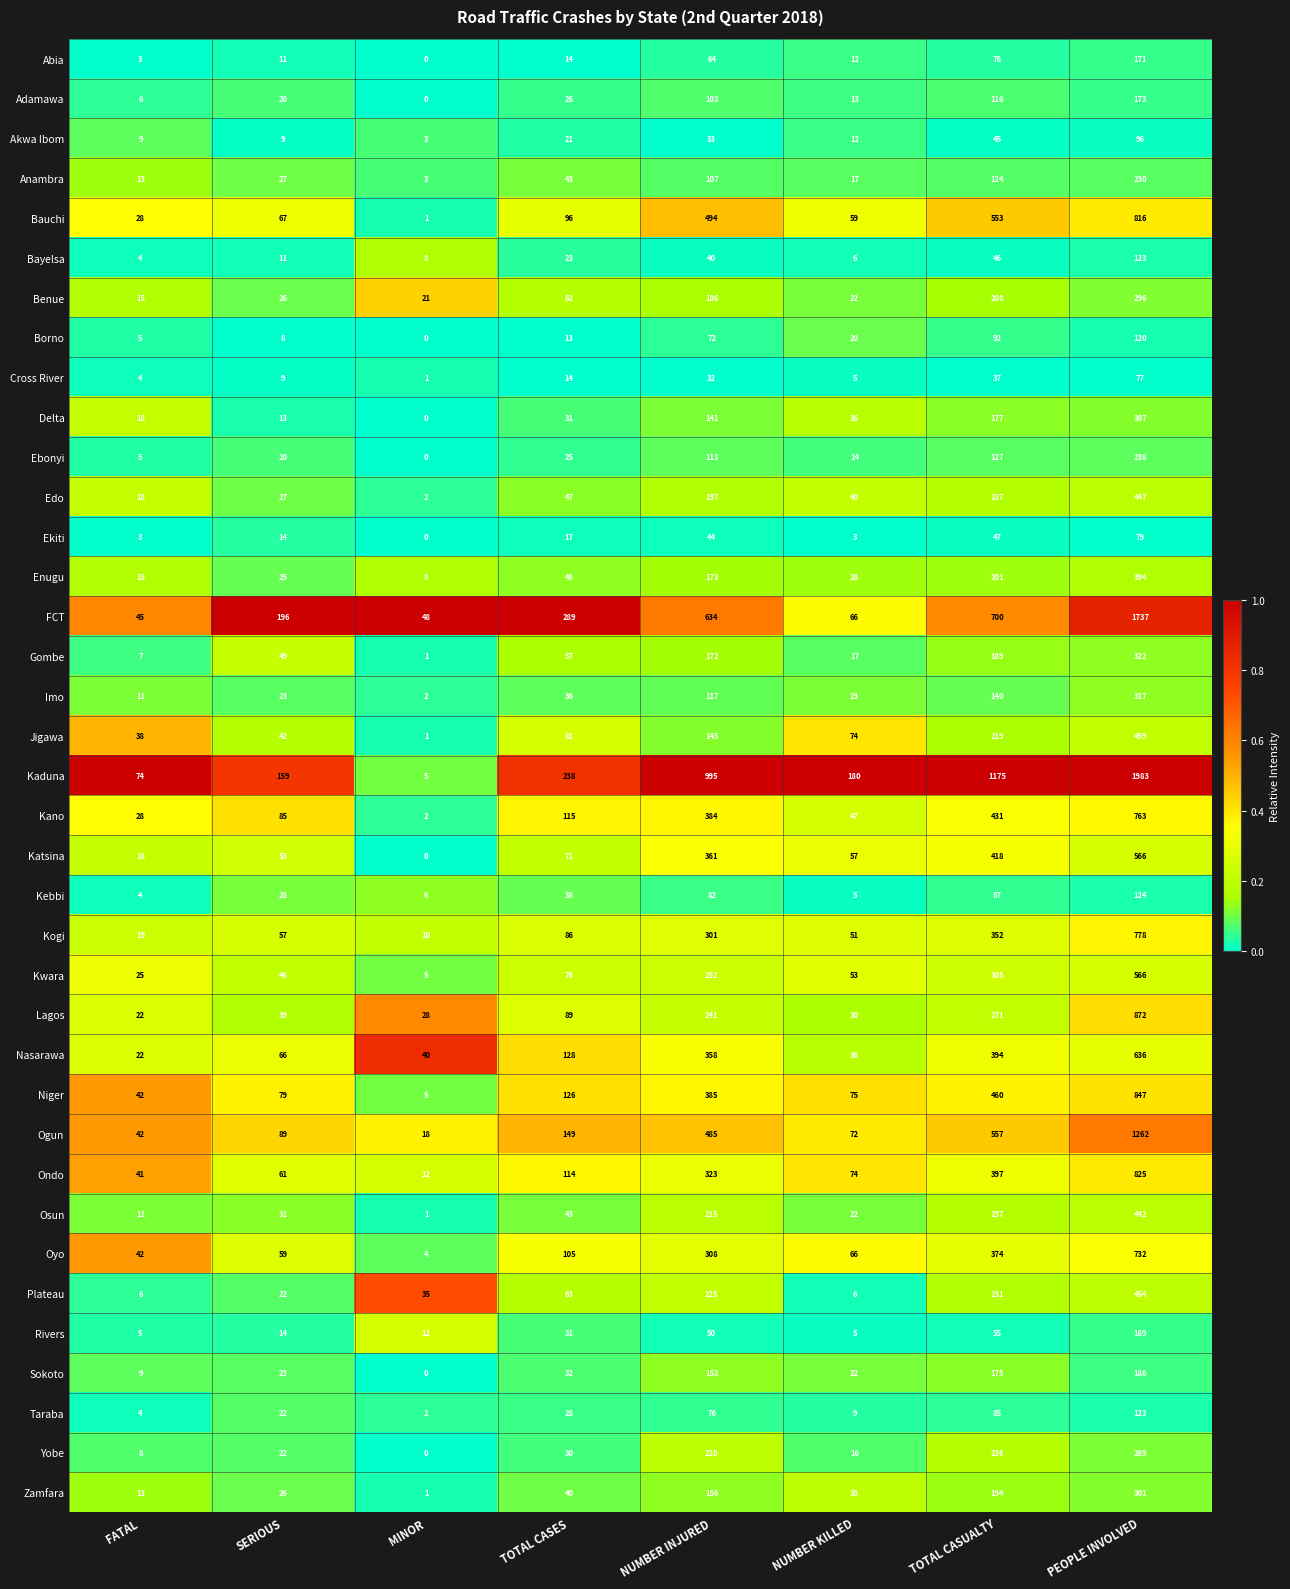

Which series has the widest spread of values?

Kaduna